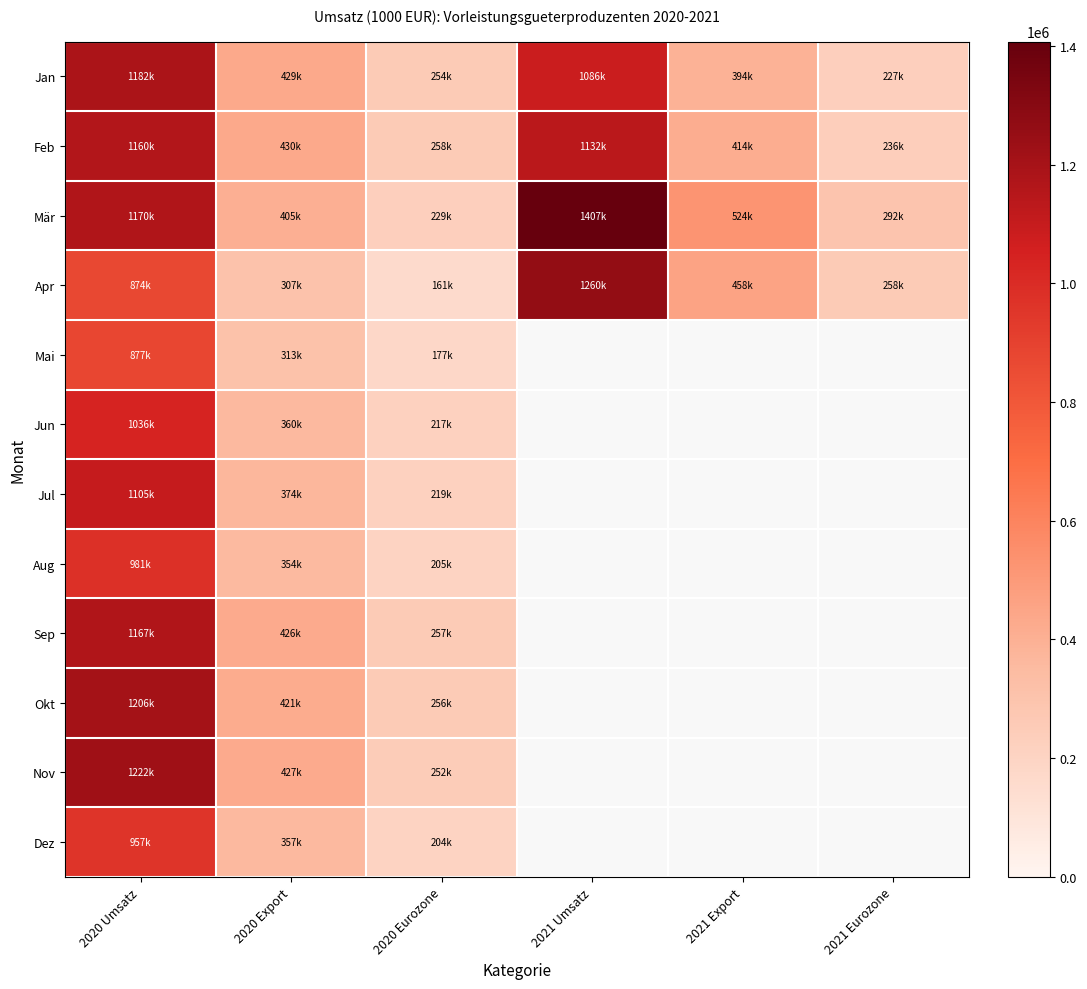

How many data points in Mär are above 523807?

3